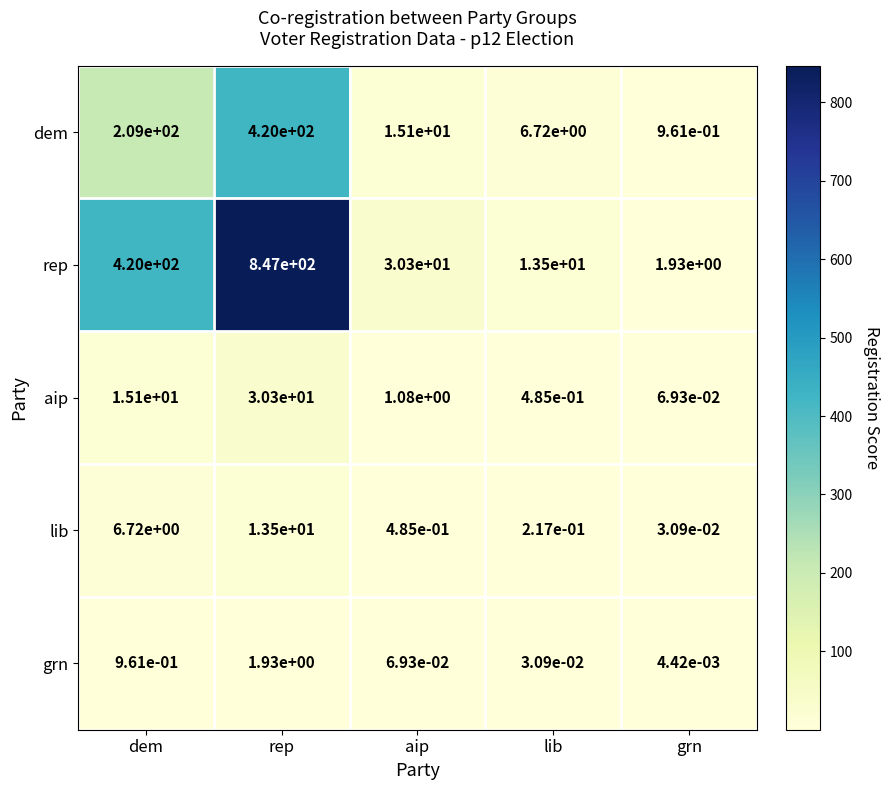

What is the total value across all series at lib?

21.0